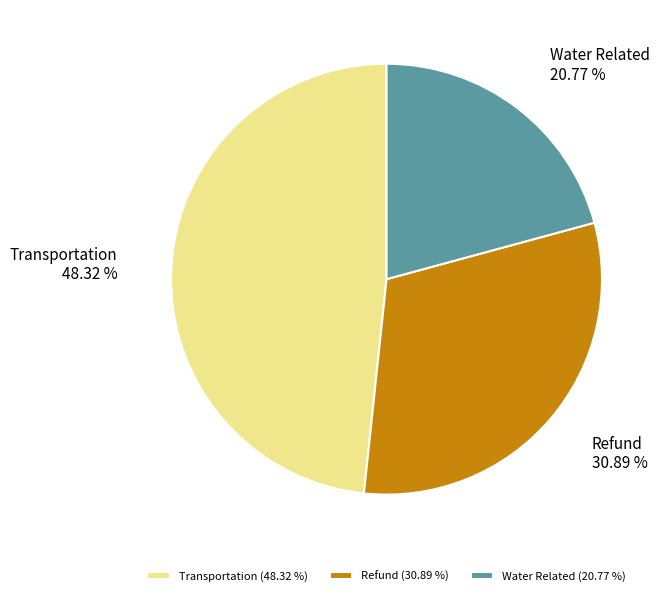

Is the sum of Transportation and Water Related greater than half?

Yes